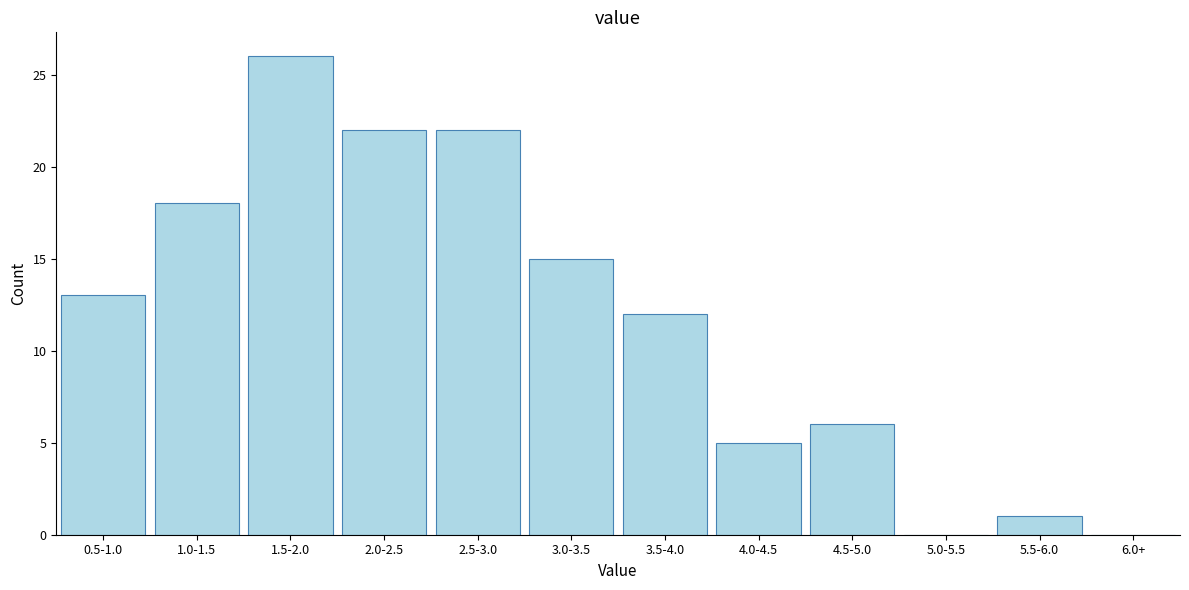

Reading left to right, list all the values displayed in this chart.

0.5-1.0=13	1.0-1.5=18	1.5-2.0=26	2.0-2.5=22	2.5-3.0=22	3.0-3.5=15	3.5-4.0=12	4.0-4.5=5	4.5-5.0=6	5.0-5.5=0	5.5-6.0=1	6.0+=0